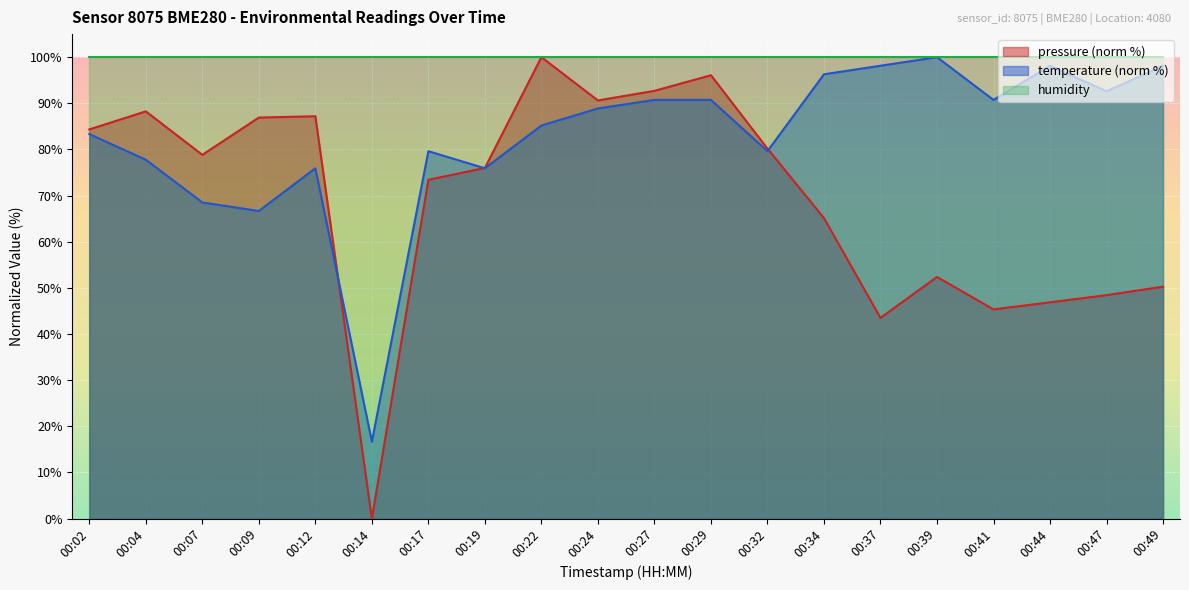

What is the sum of the temperature values at 00:19 and 00:09?

142.6